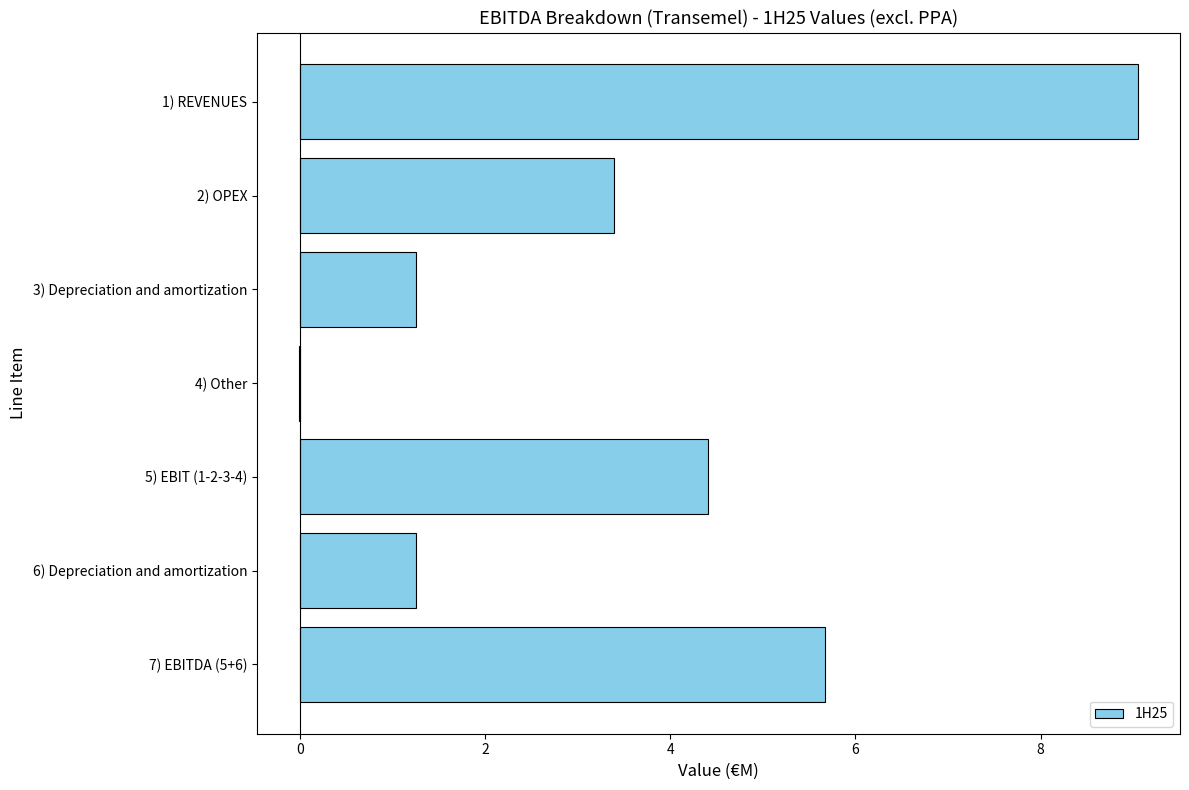

Which category has the highest value across all series?

1) REVENUES